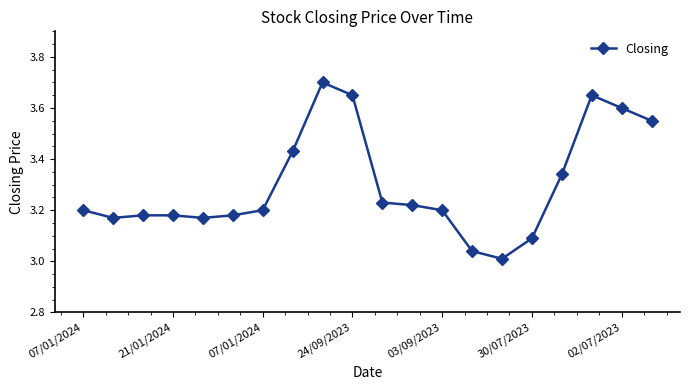

What is the maximum value shown in the chart?

3.7